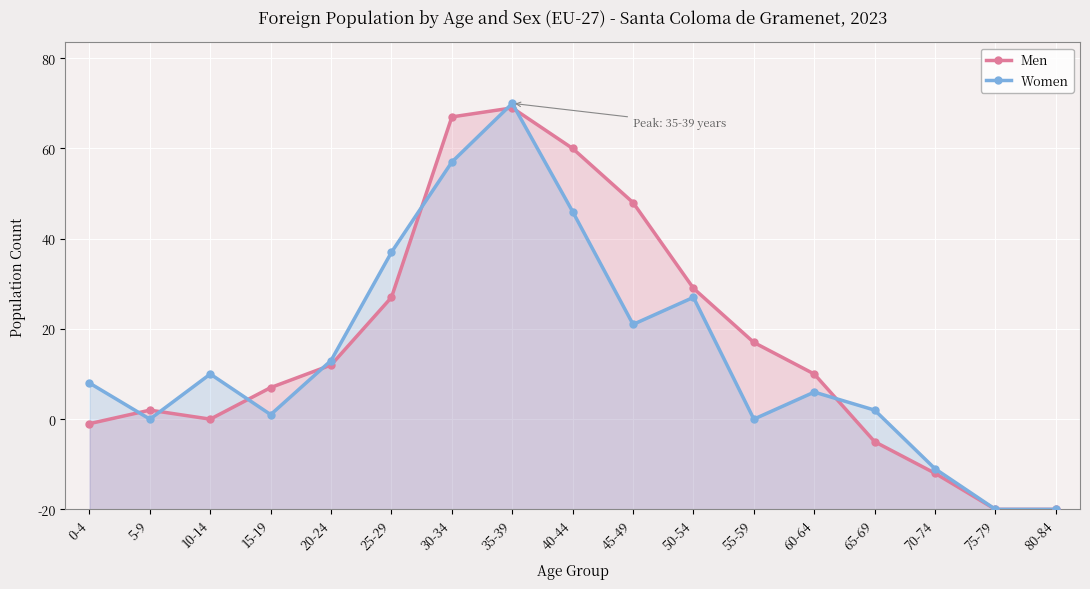

How many intersections are there between Women and Men?

8